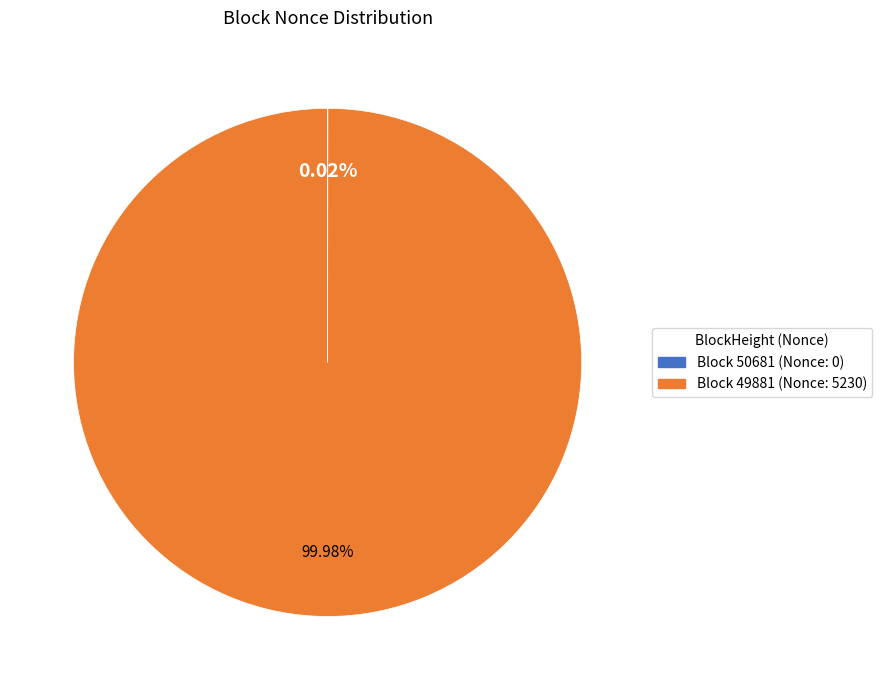

Is there a majority slice in this chart?

Yes